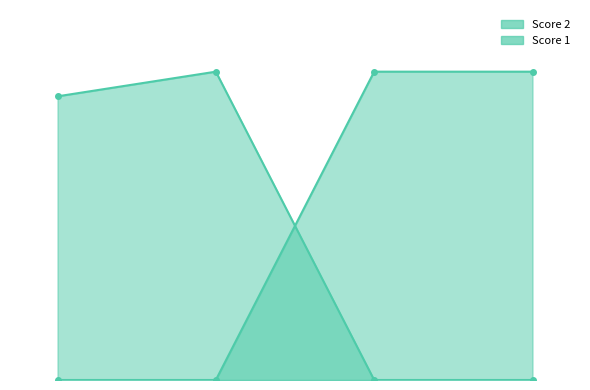

True or false: Score 2 and Score 1 cross at least once.

True